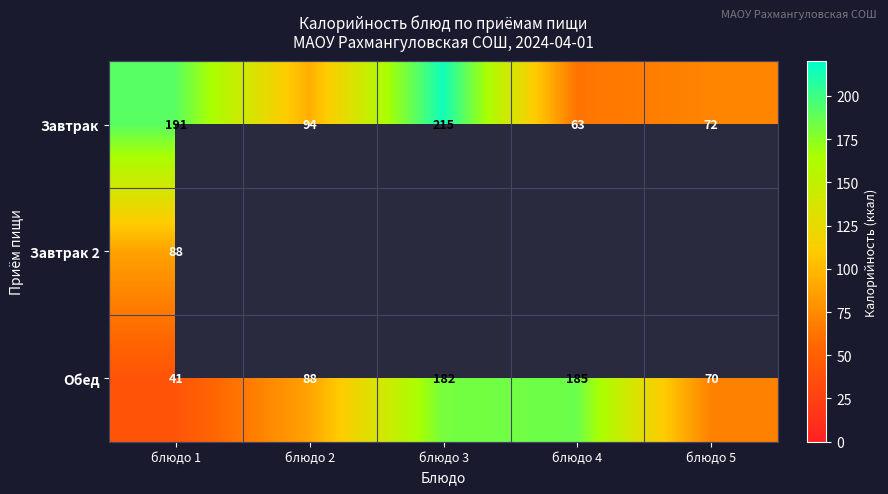

At how many categories does at least one series exceed 191?

1